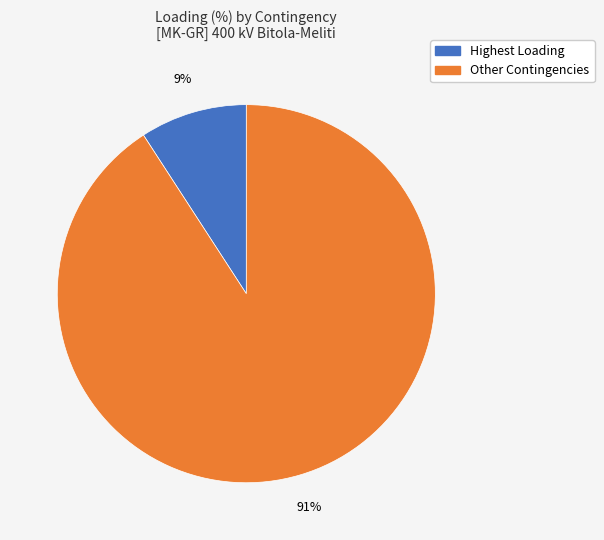

To the nearest percent, what is the average slice percentage?

50%